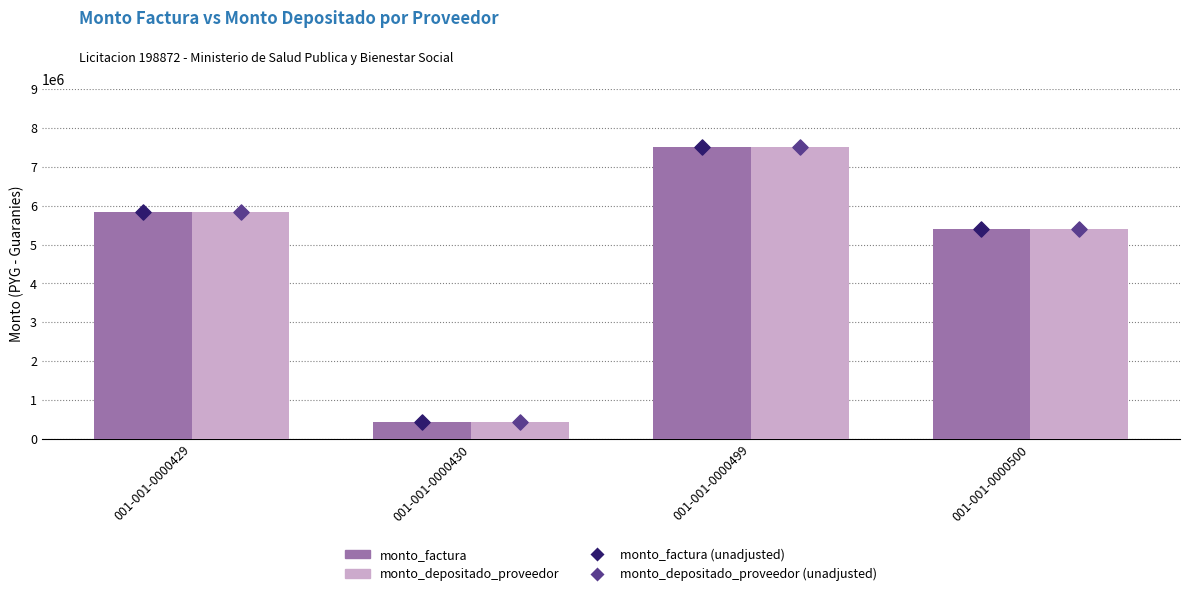

Which series has the largest Y range (max minus min)?

monto_factura